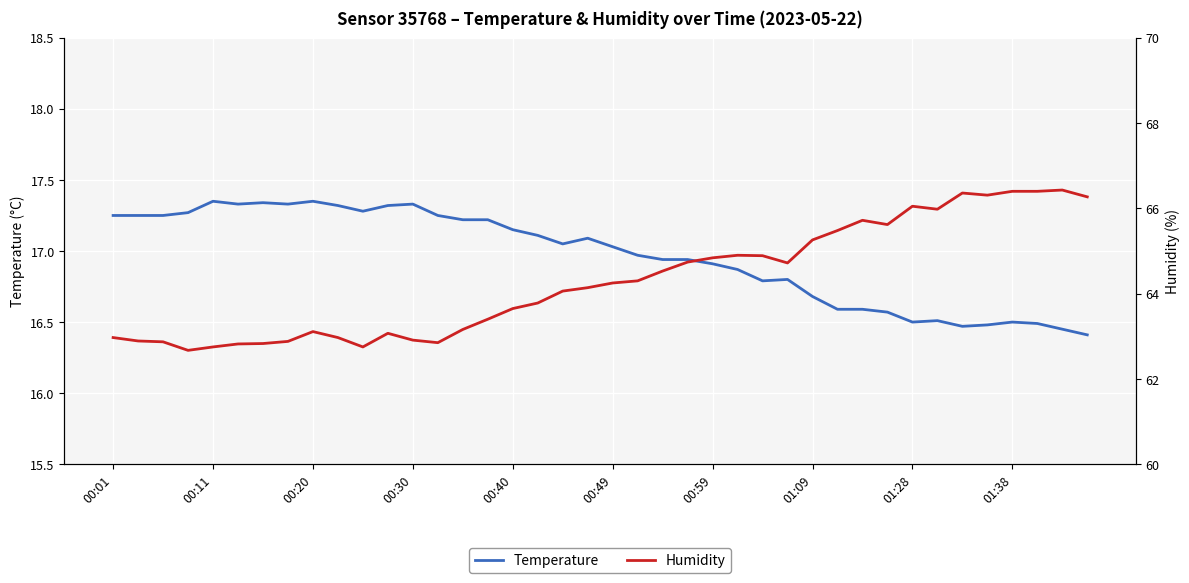

What position from the left is 14?

15